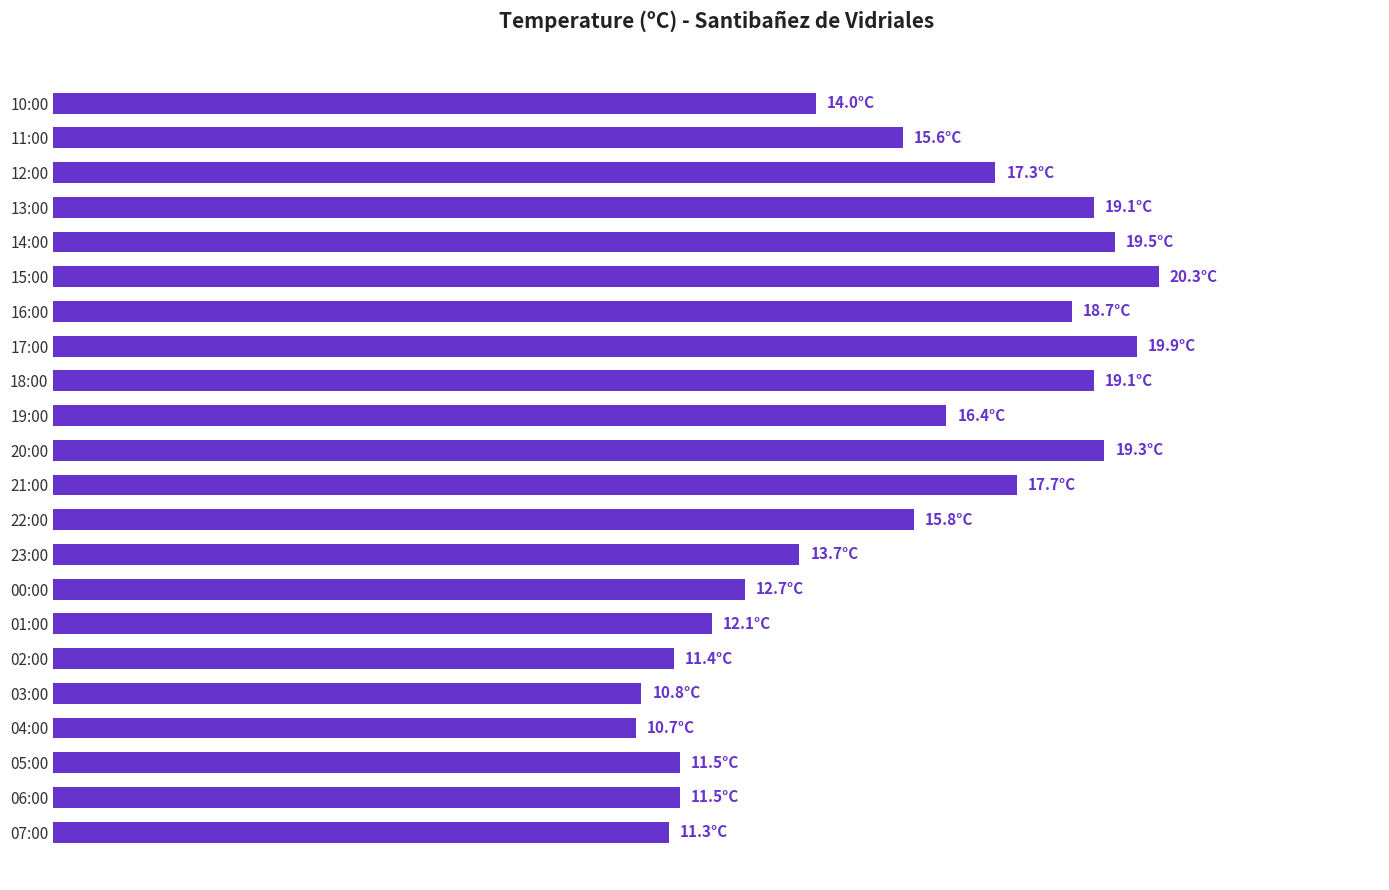

Which label corresponds to the largest value in the chart?

15:00